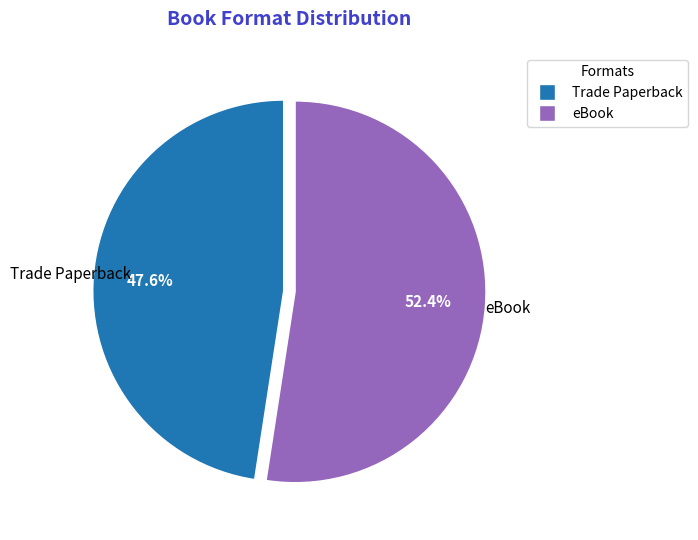

To the nearest percent, what is the difference between the largest and smallest slice percentages?

5%